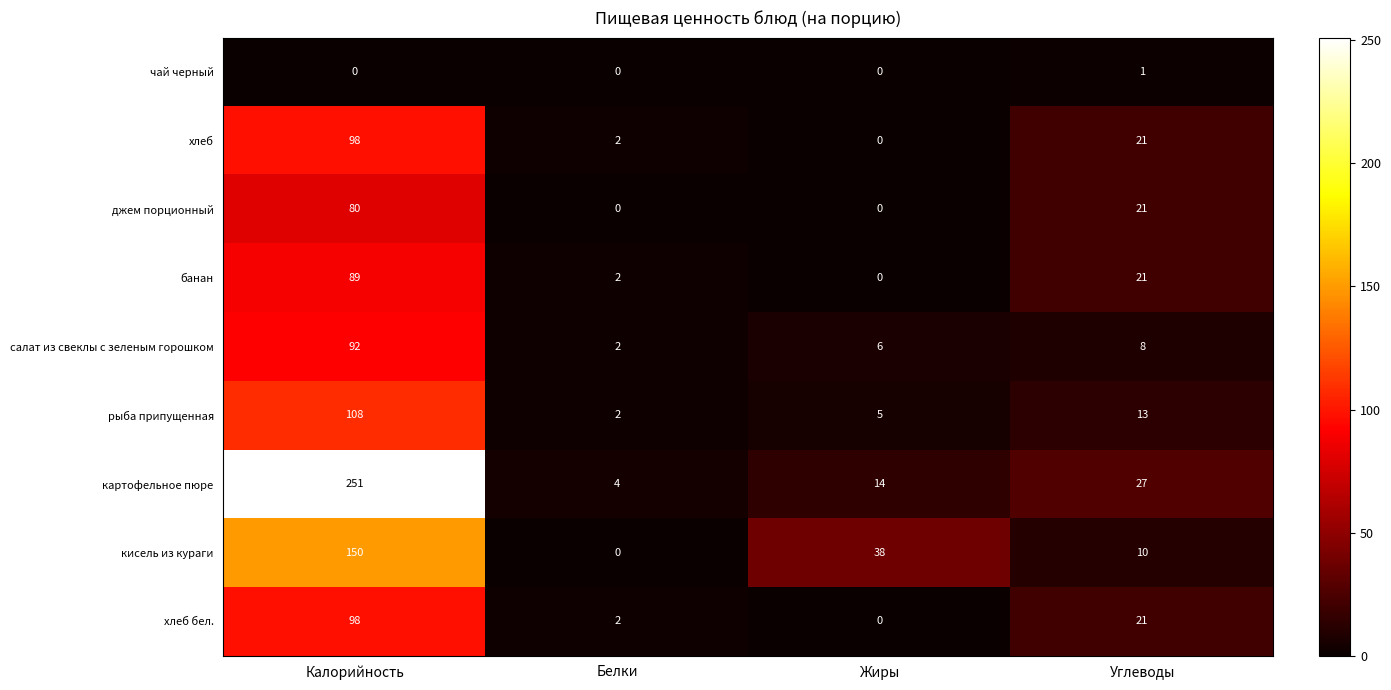

Which series has the largest total across all categories?

картофельное пюре